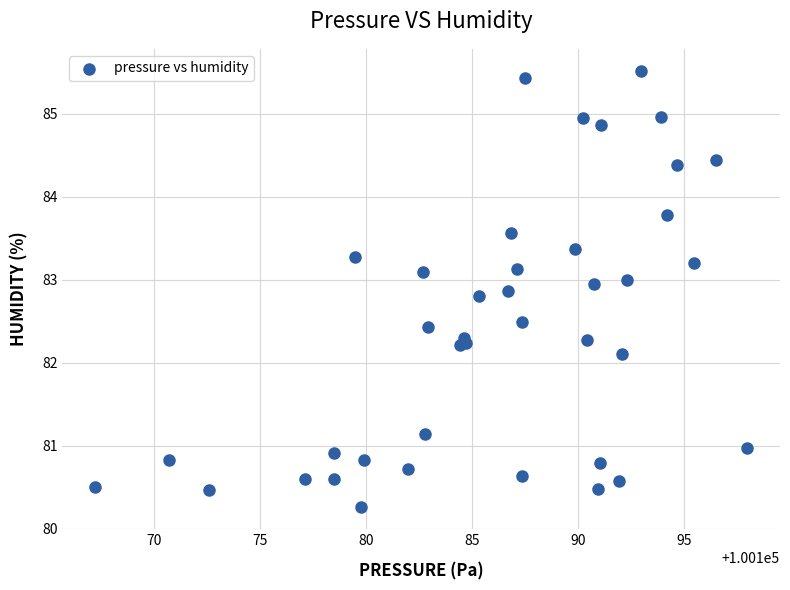

What Y value in the scatter plot is closest to 82?

82.1